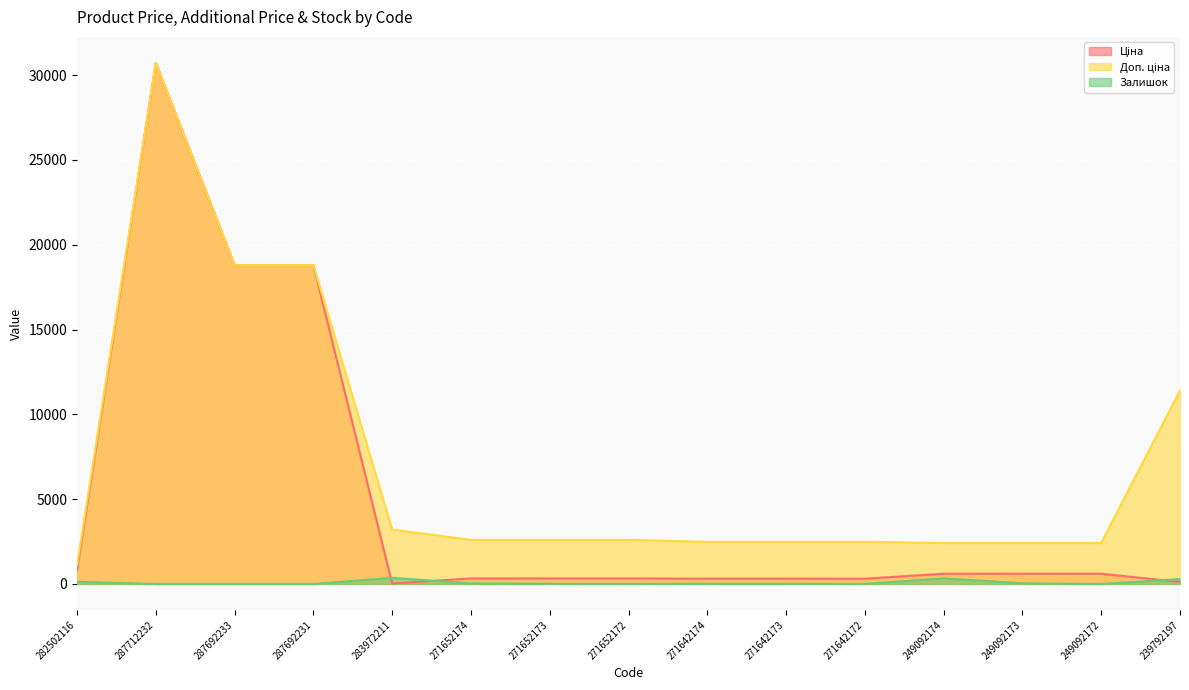

What is the value of the Залишок point at the 10th from the left?

10.0